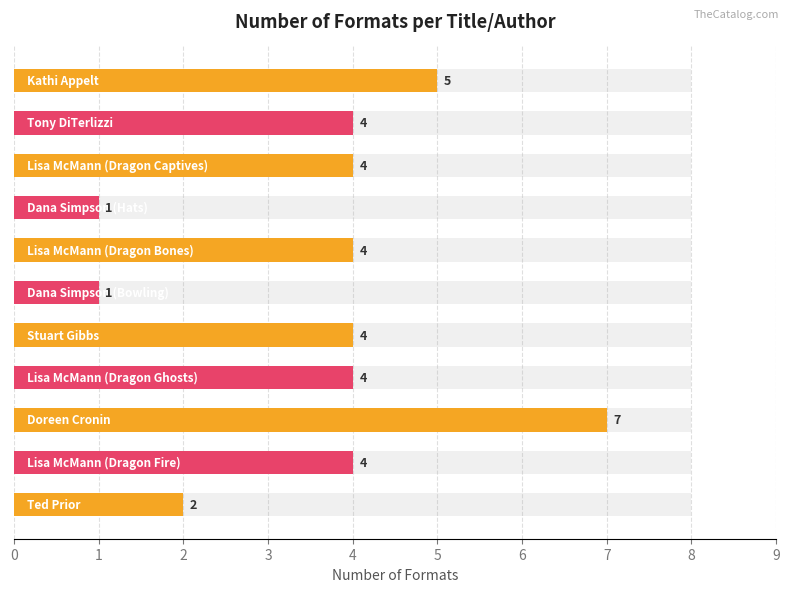

How many series are shown in this chart?

1